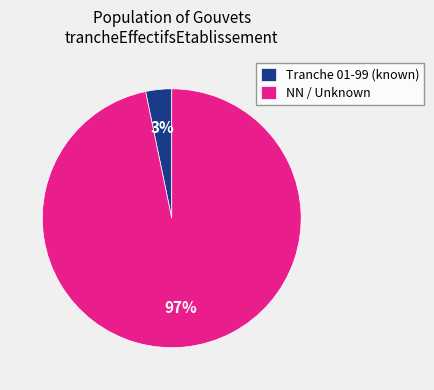

Combined, do NN / Unknown and Tranche 01-99 (known) account for over 50%?

Yes